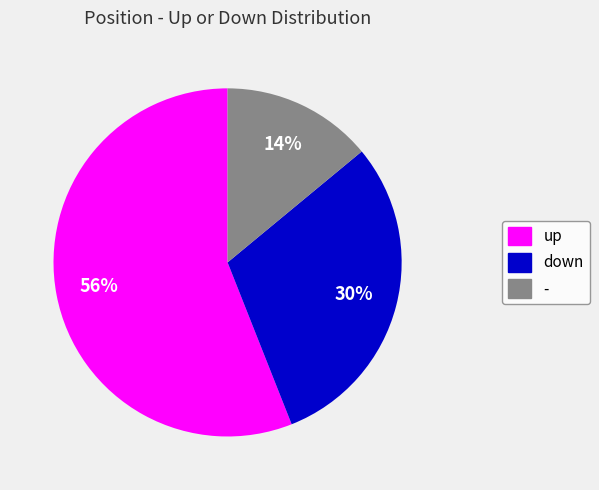

Which category accounts for the majority?

up